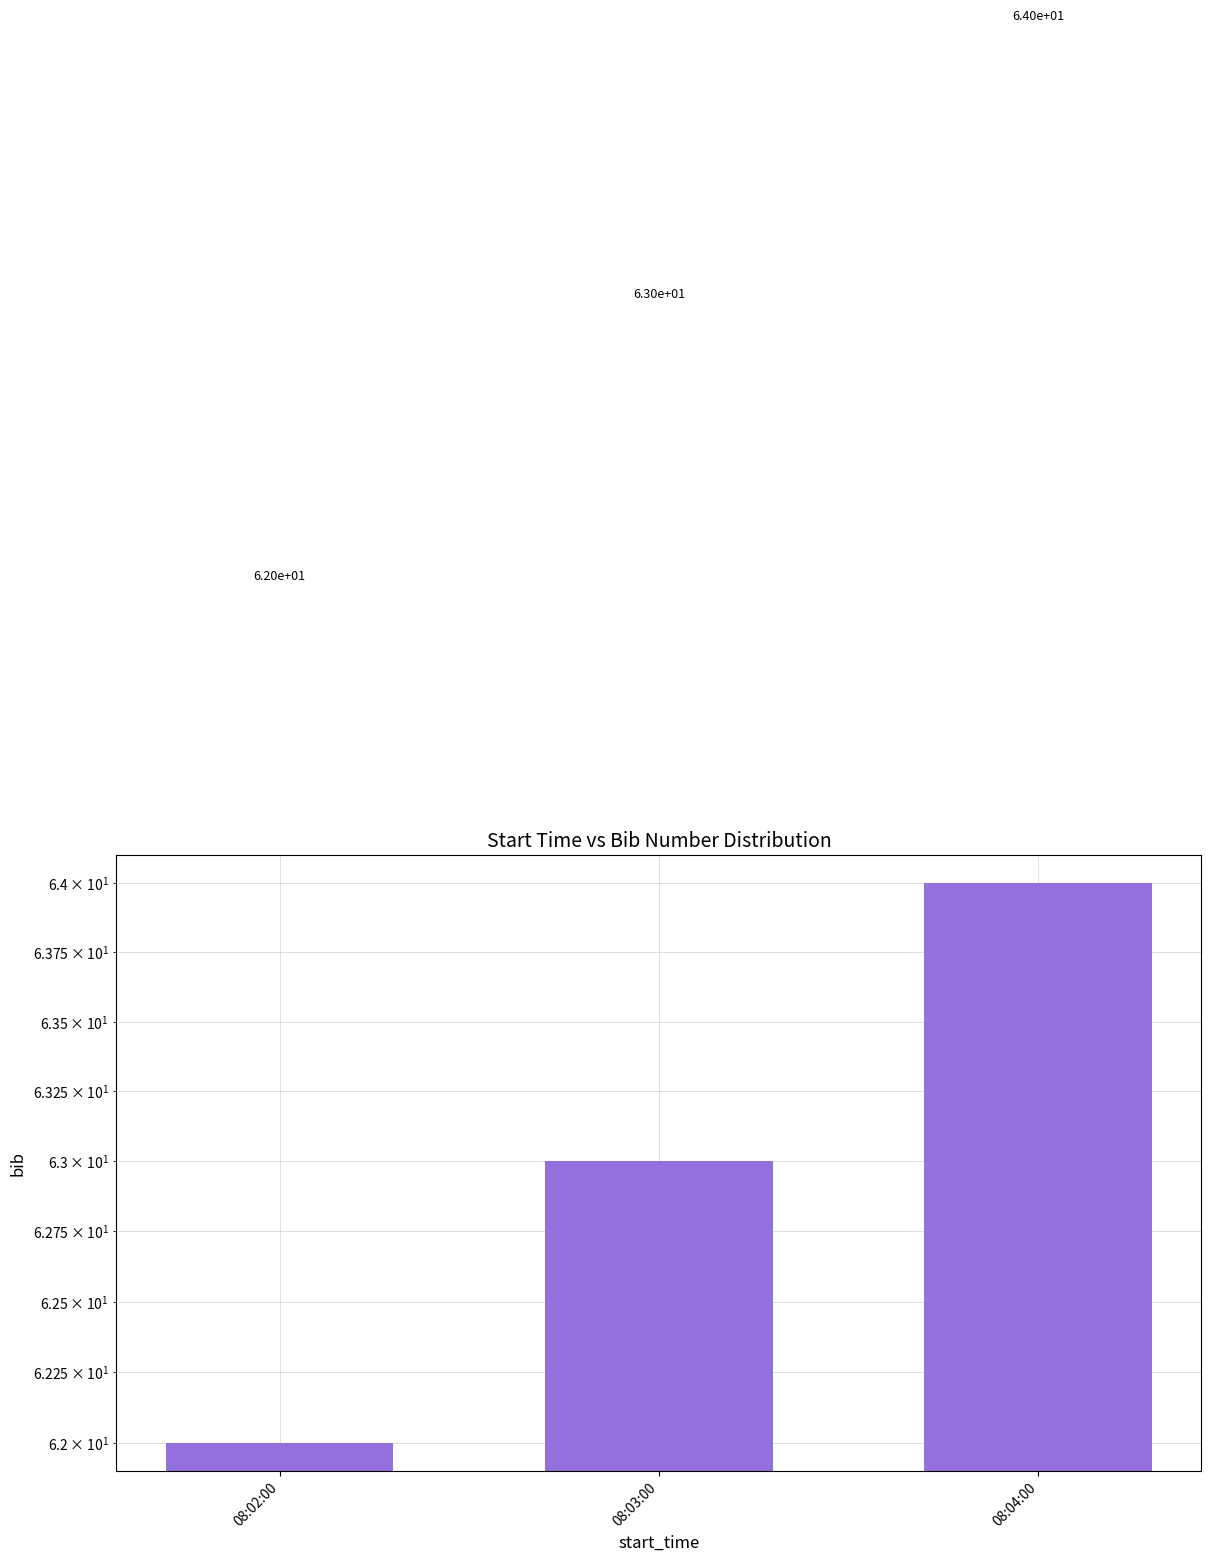

What is the difference between the values at 08:02:00 and 08:03:00?

1